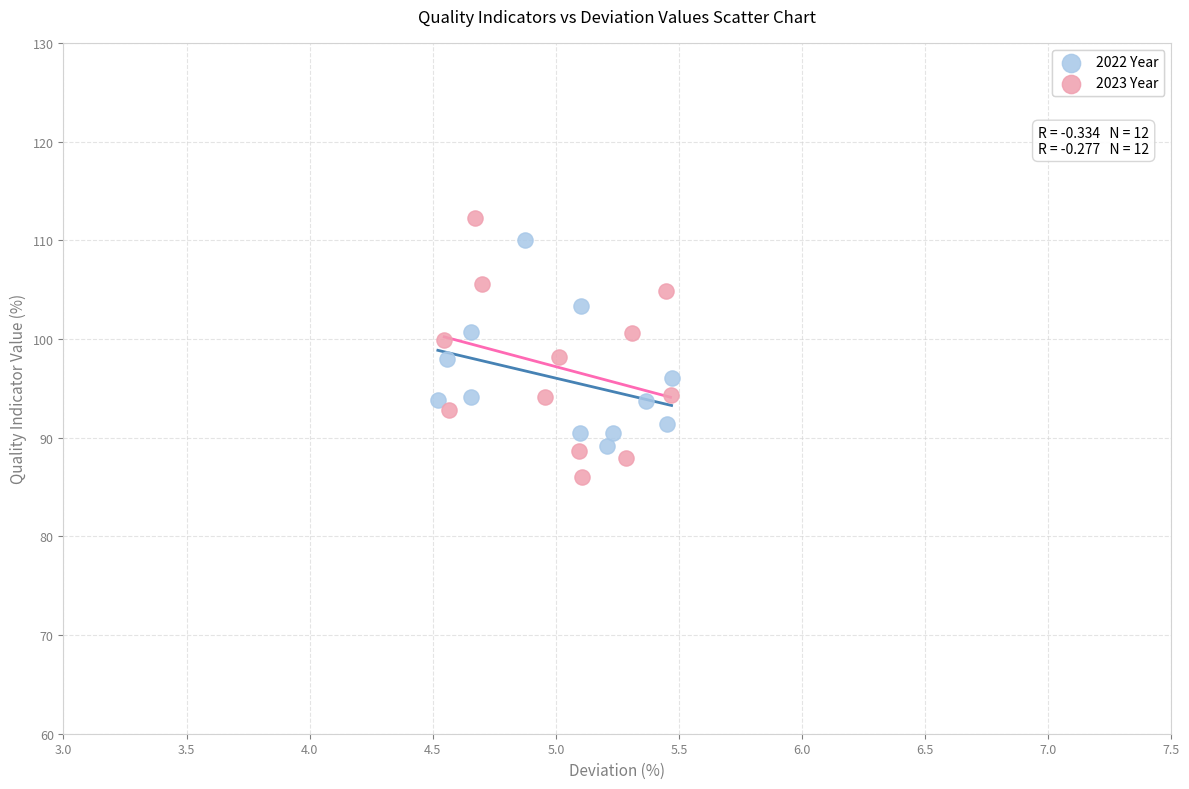

Which series contains the lowest Y value?

2023 Year